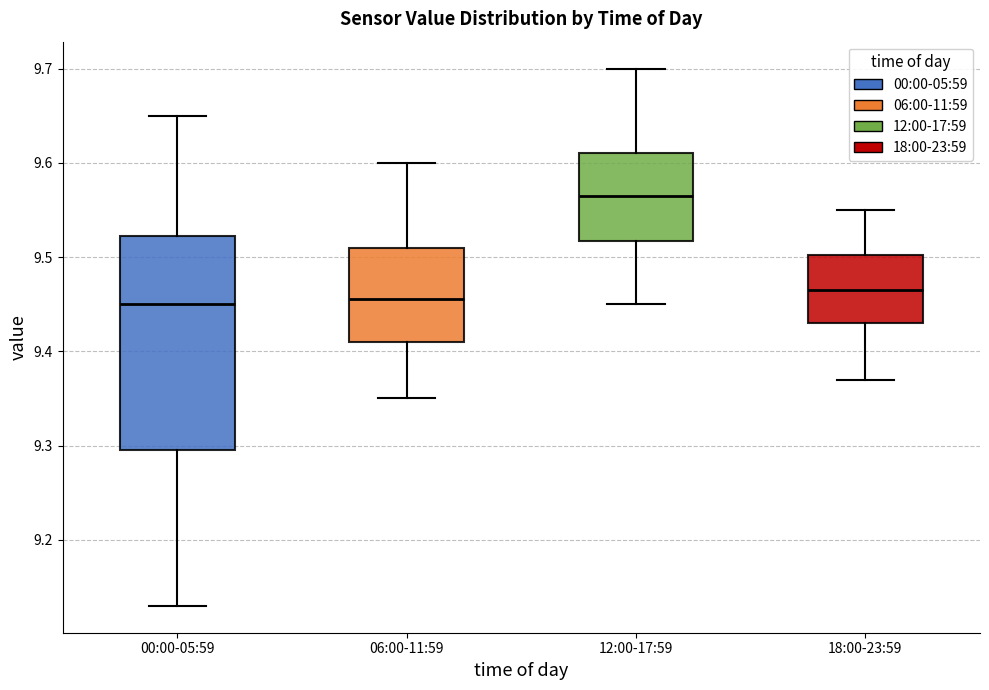

Comparing the boxes themselves (not the whiskers), which one is the tallest?

00:00-05:59